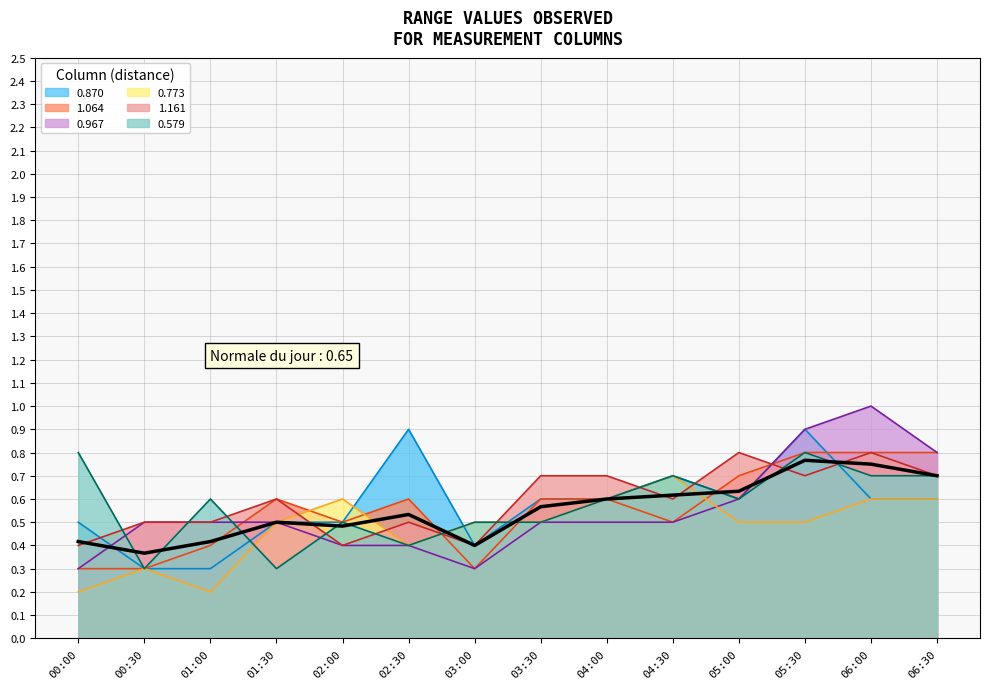

What is the highest value of the 0.773 series?

0.7